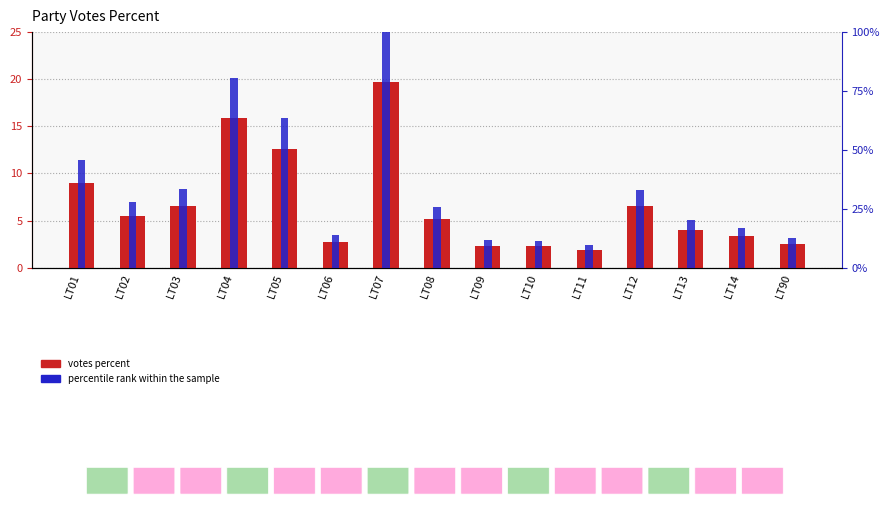

Which series changed the most between LT11 and LT14?

percentile rank within the sample